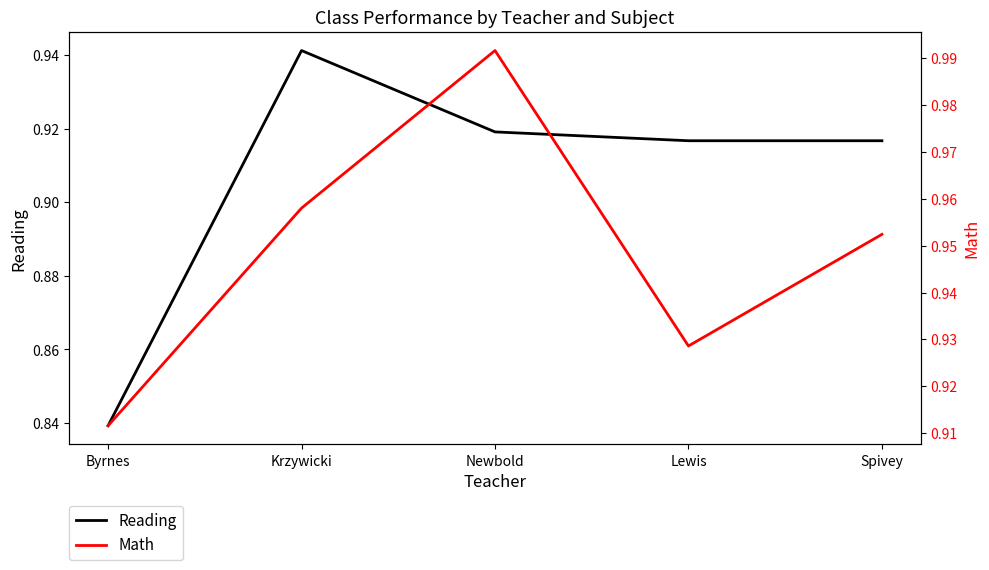

Rank the categories by Math value from highest to lowest.

Newbold, Krzywicki, Spivey, Lewis, Byrnes